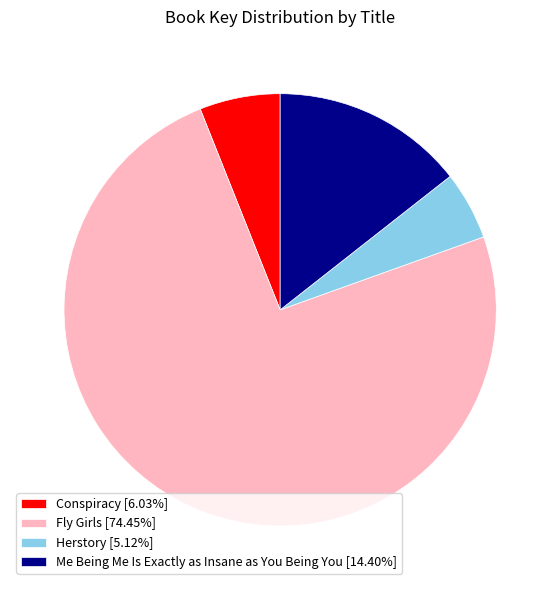

Approximately how many times larger is the value at Herstory compared to Fly Girls?

0.1